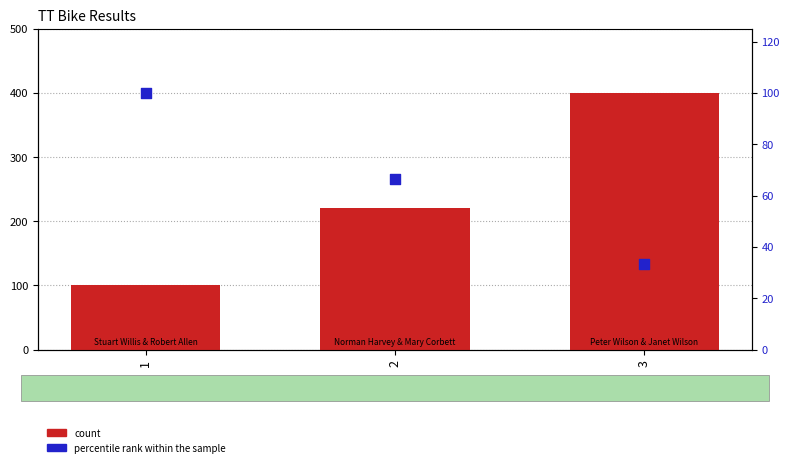

What is the total value across all series at 1?

200.0